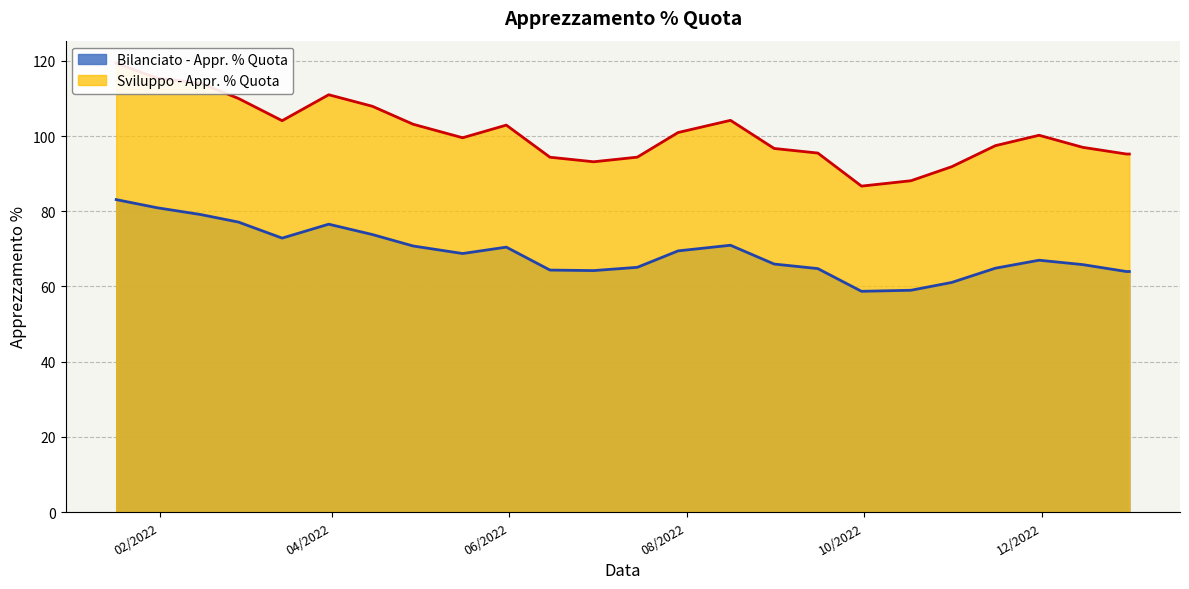

Which series has the largest range (max minus min)?

Sviluppo - Appr. % Quota